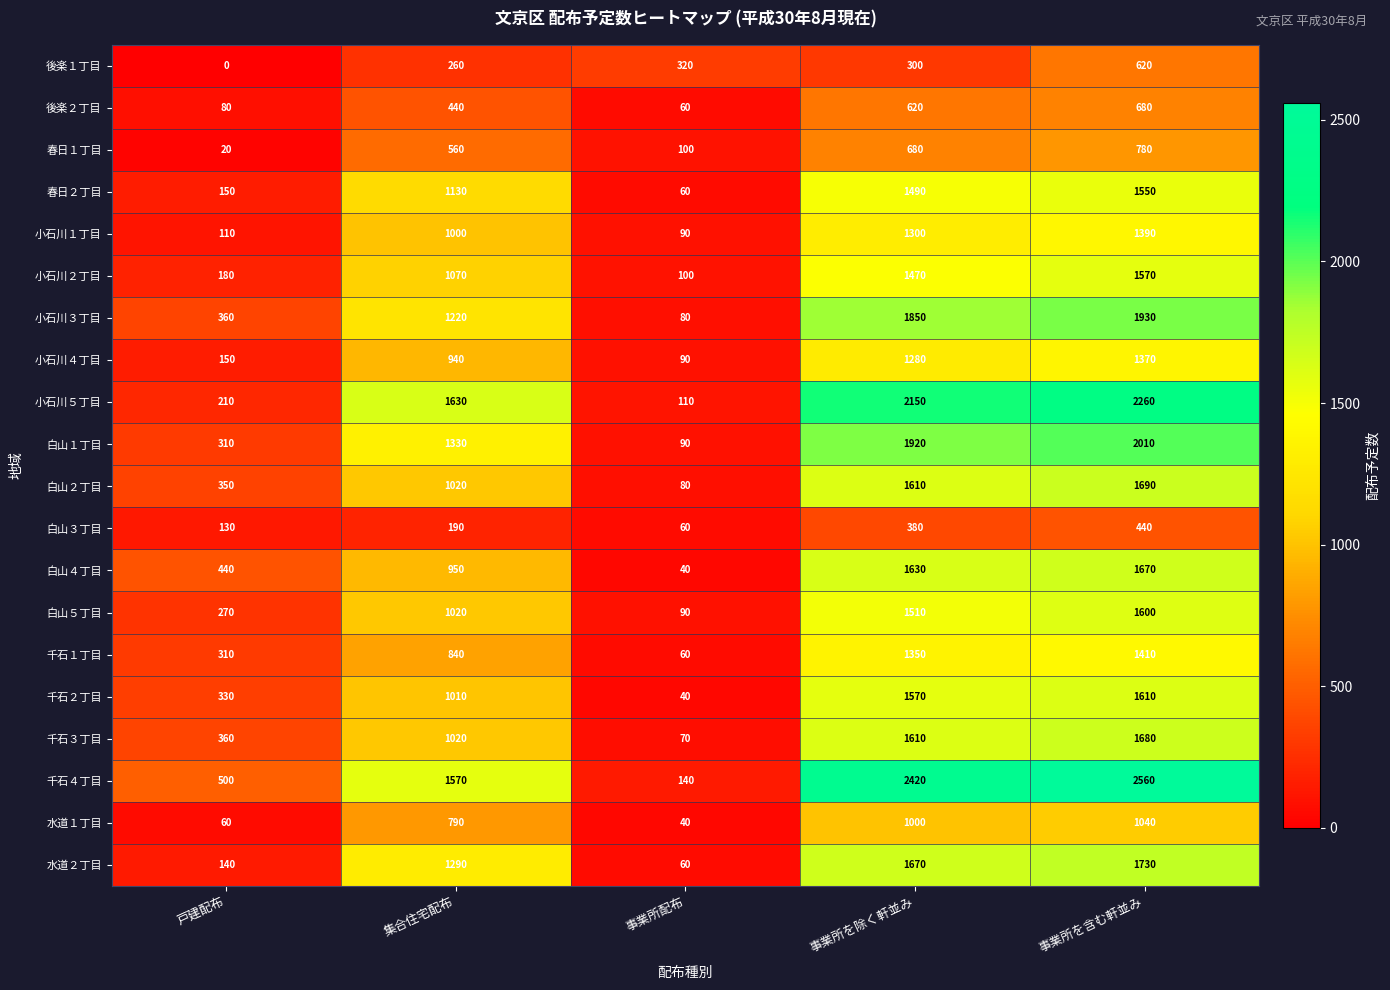

Between 戸建配布 and 集合住宅配布, which series saw the biggest shift?

小石川５丁目